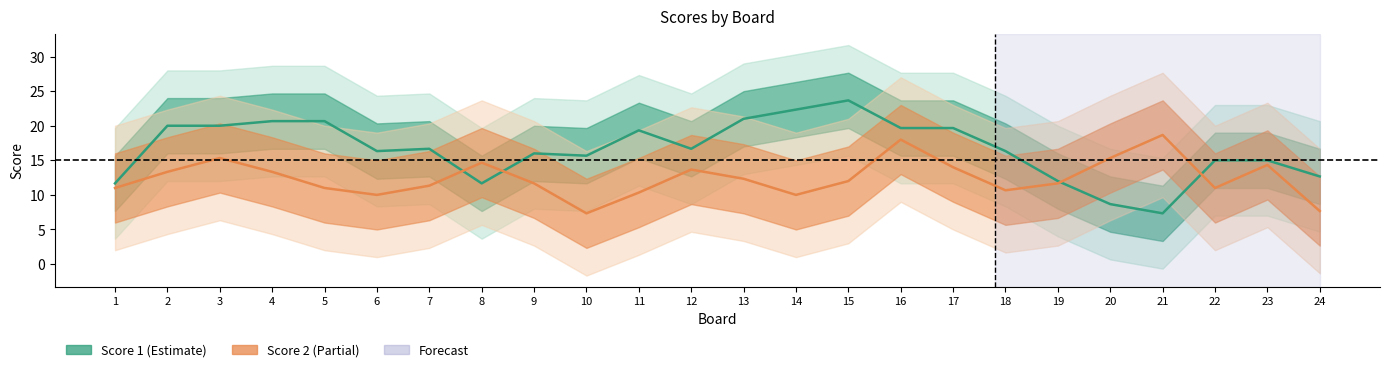

Does the chart have visible grid lines?

No